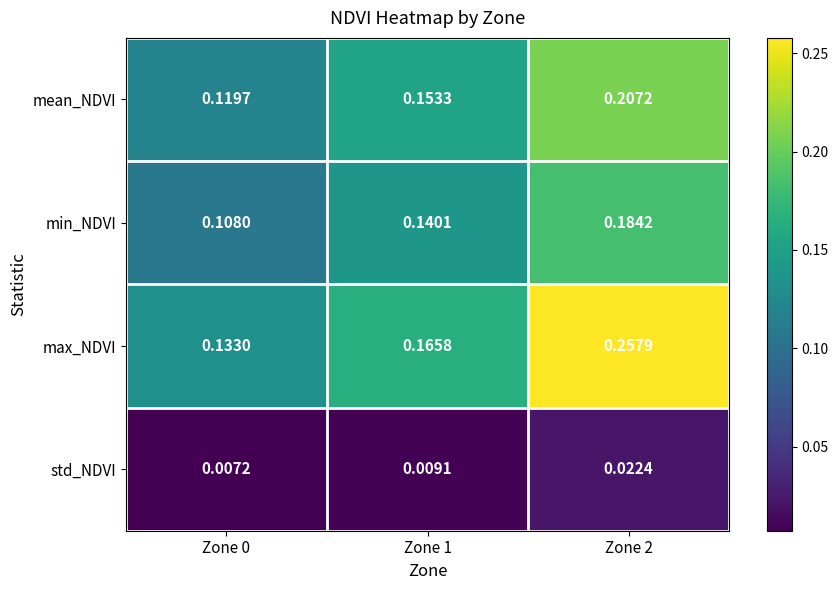

List the series in order of their peak value, lowest first.

std_NDVI, min_NDVI, mean_NDVI, max_NDVI